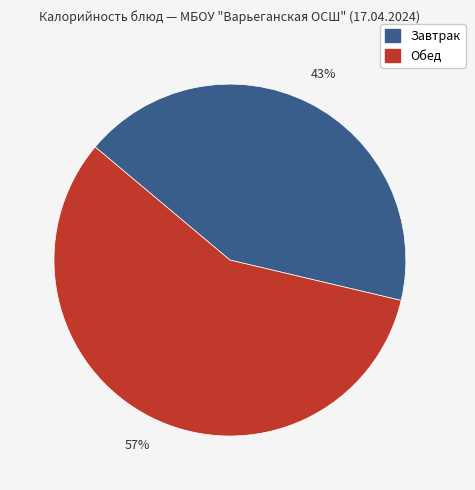

Count the number of slices in the pie.

2